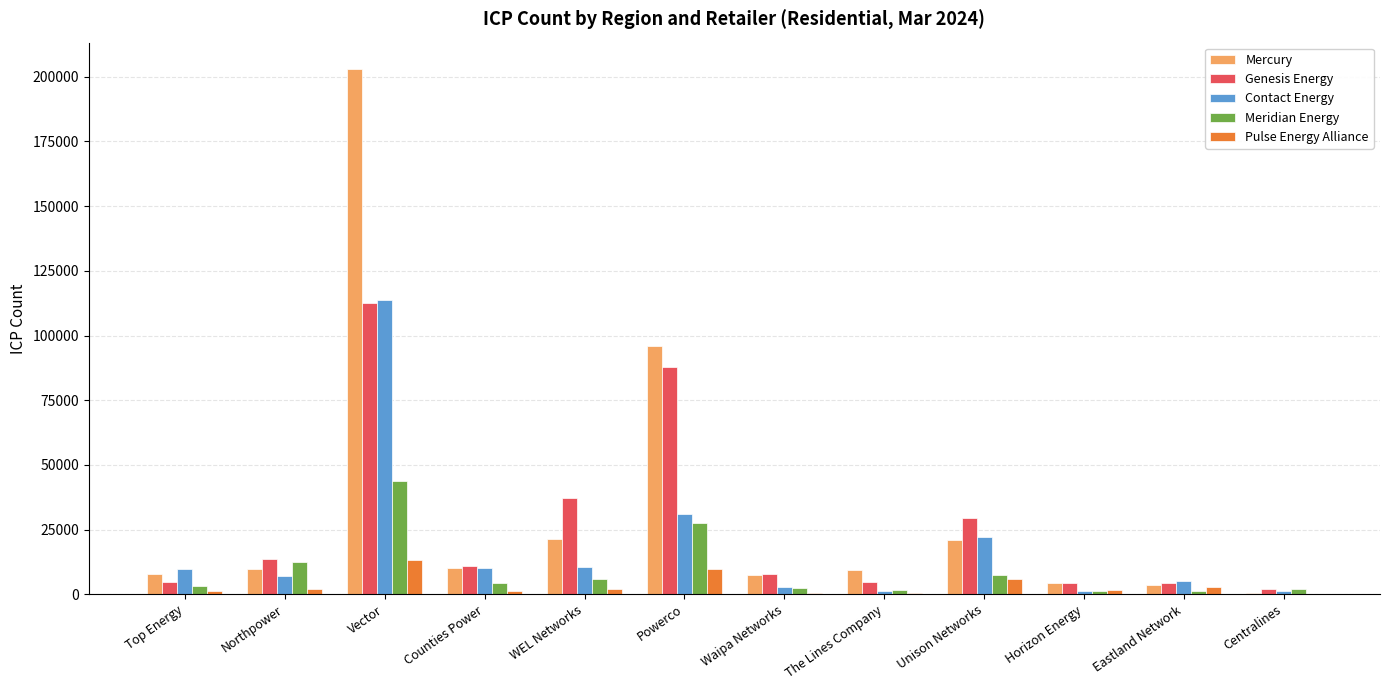

Read the Meridian Energy value at Horizon Energy.

1312